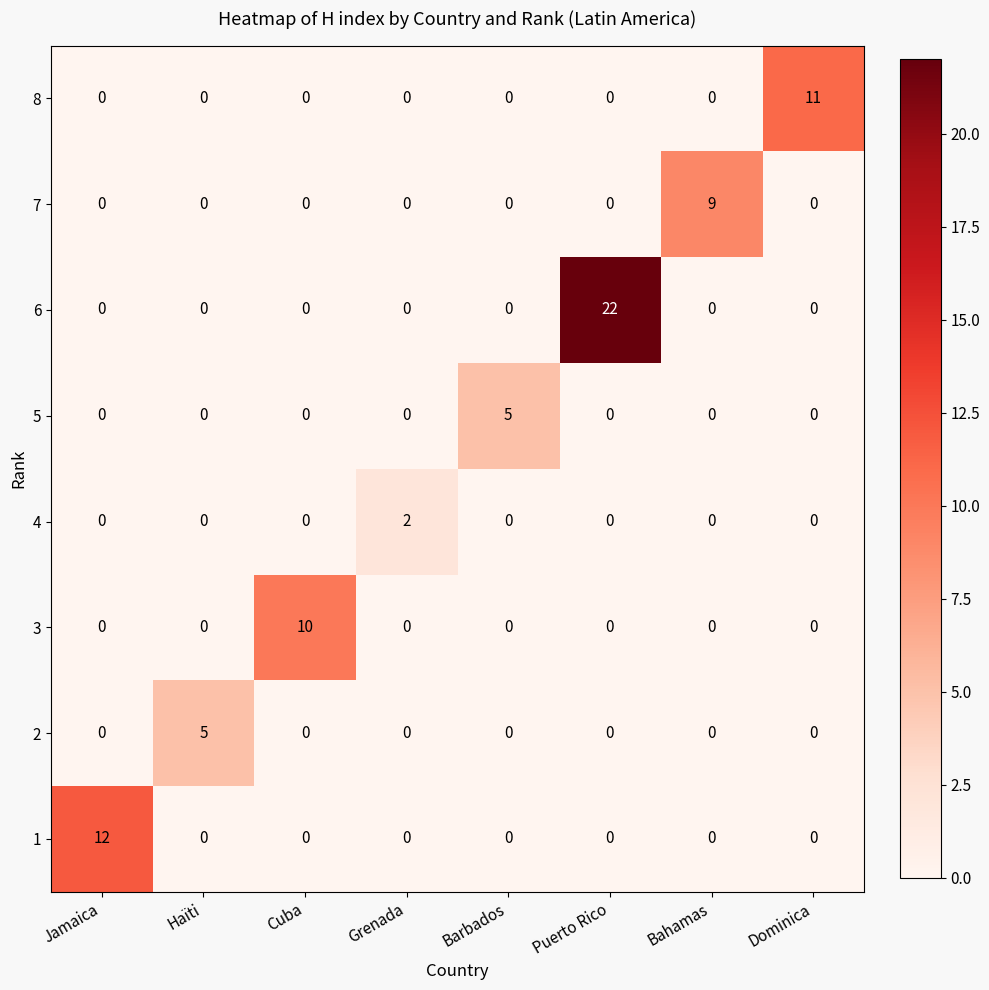

What is the spread (max minus min) of values at Bahamas?

9